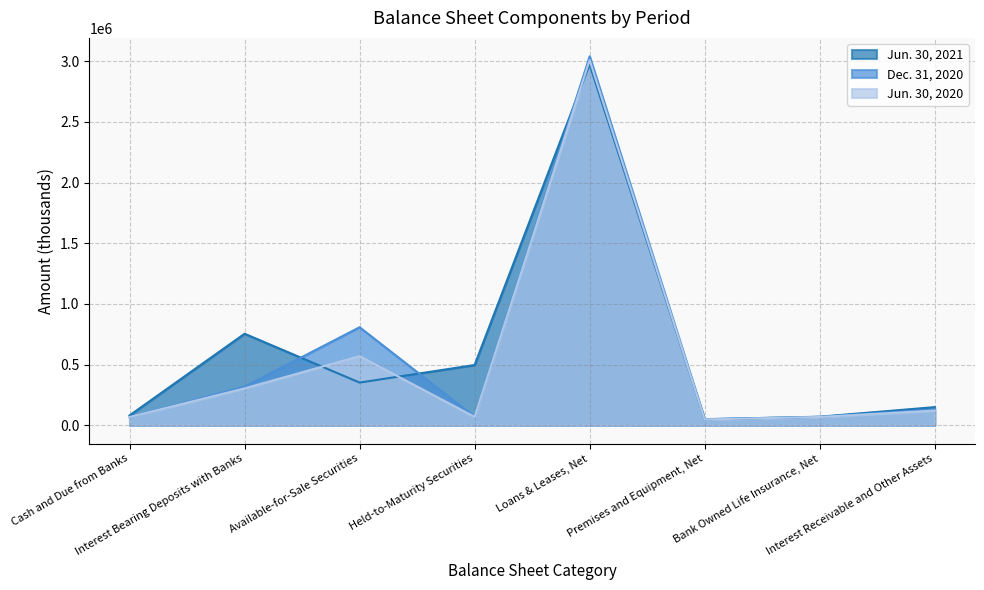

At which category does Jun. 30, 2021 reach its first local peak?

Interest Bearing Deposits with Banks